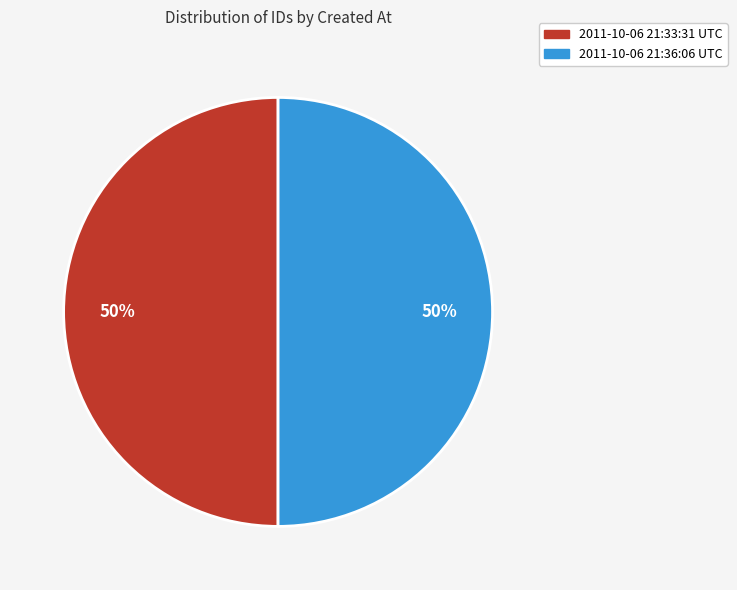

Do 2011-10-06 21:33:31 UTC and 2011-10-06 21:36:06 UTC together represent more than half of the pie?

Yes